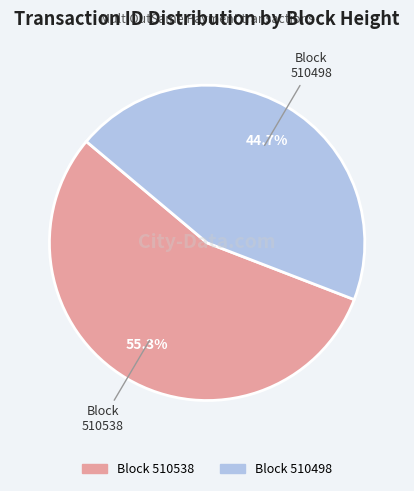

Is there any slice that represents more than half of the pie?

Yes